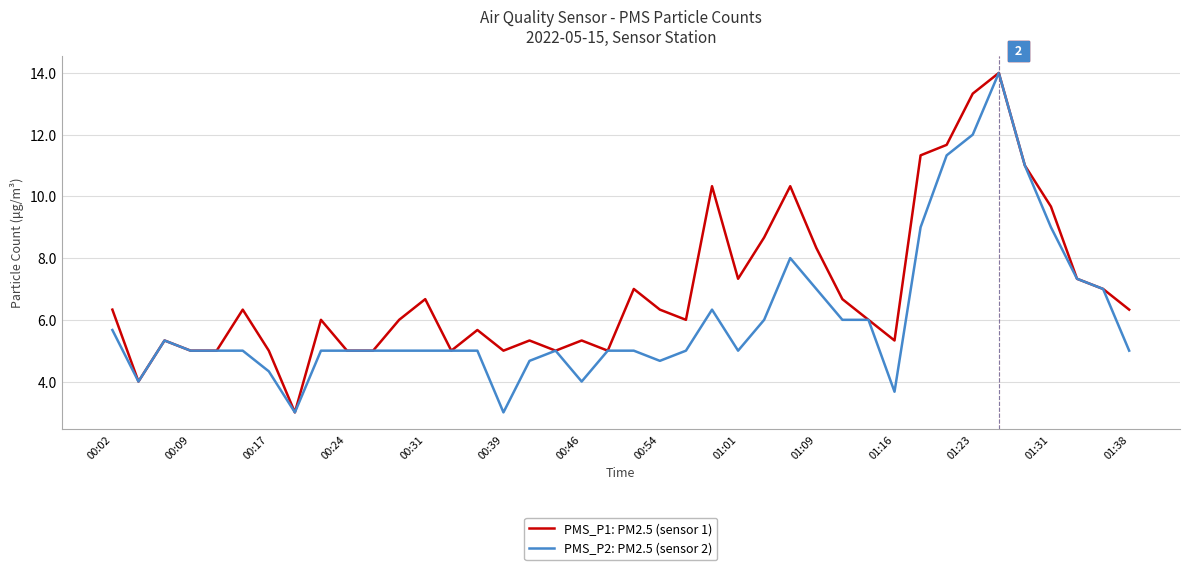

Which series has the largest total across all categories?

PMS_P1: PM2.5 (sensor 1)